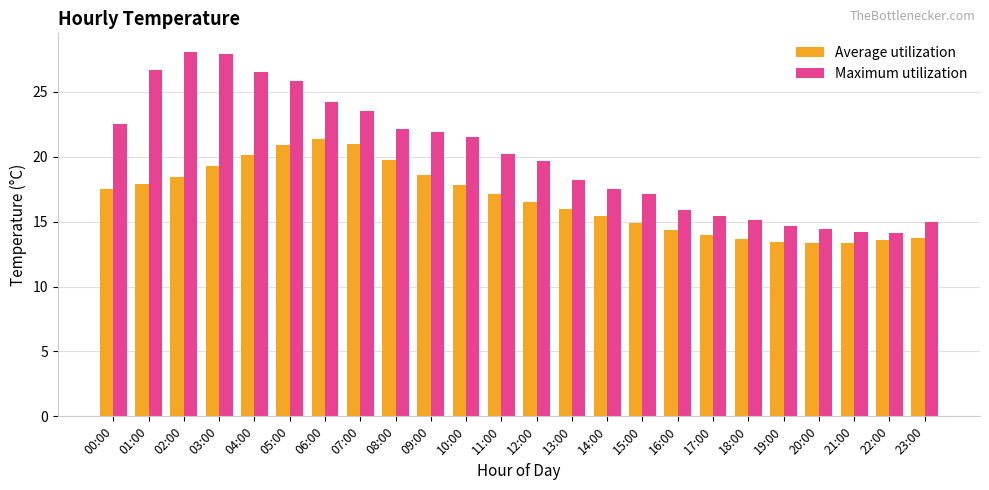

At which label does Average utilization first exceed 17?

00:00